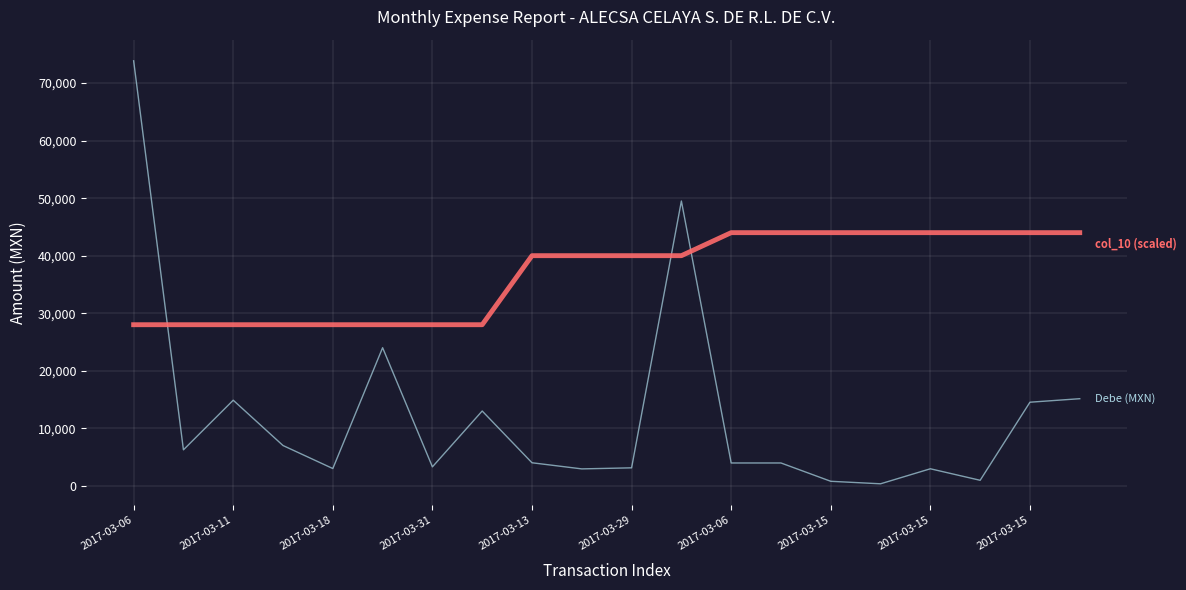

What is the maximum value shown in the chart?

73870.0